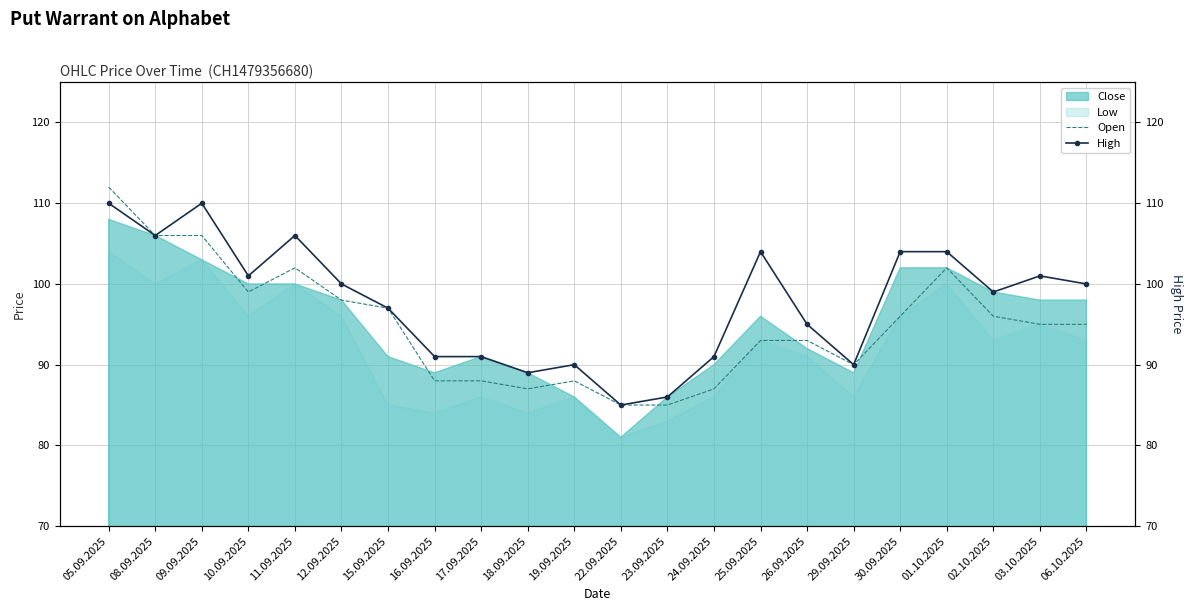

Is it true that Open equals 85 at 23.09.2025?

True